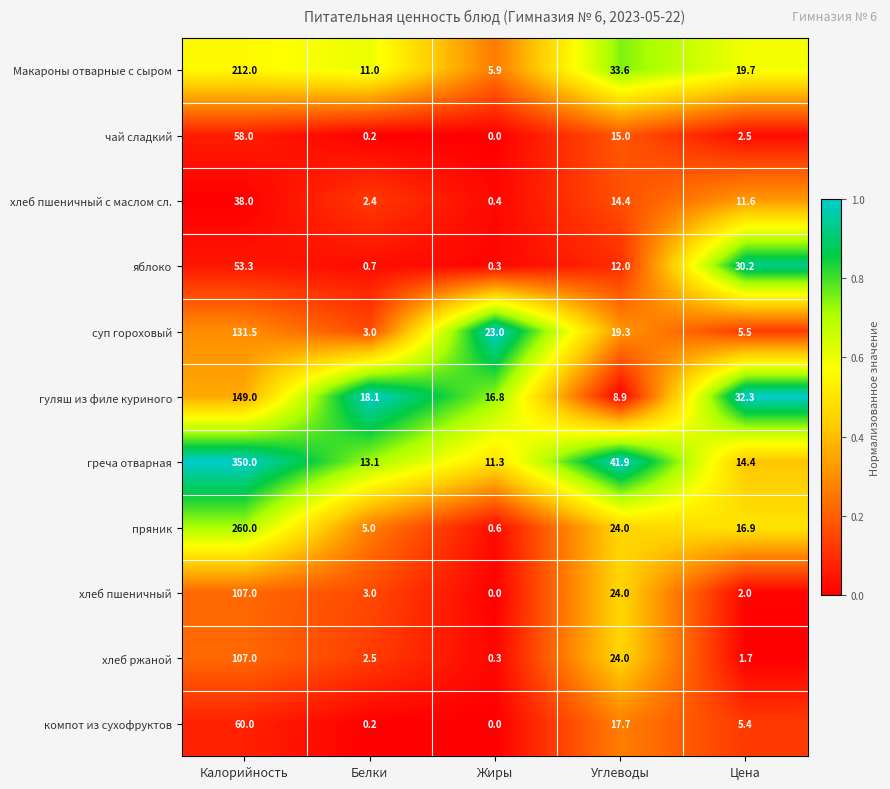

What is the approximate value of чай сладкий at Калорийность?

58.0